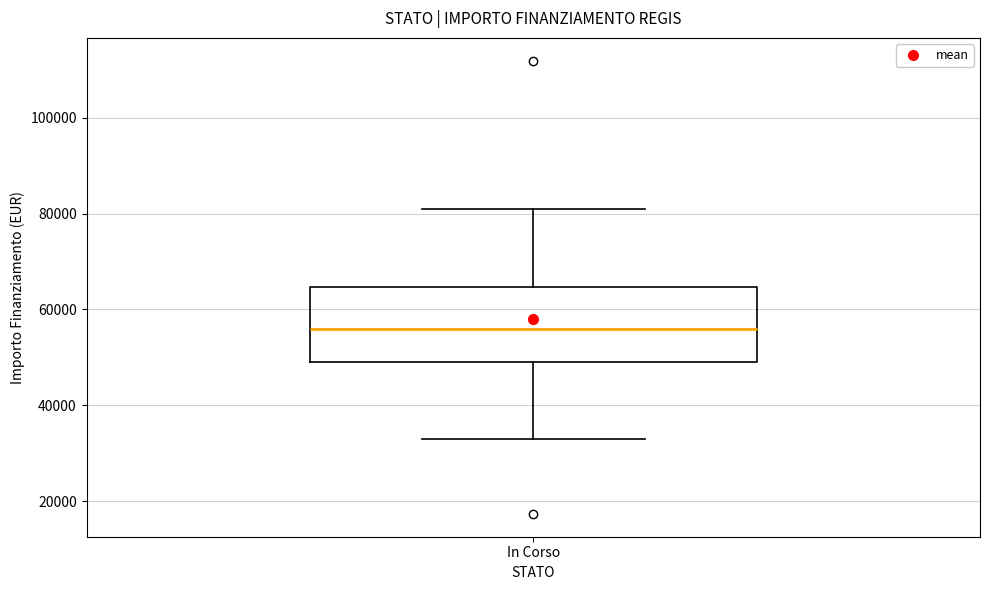

Read this box plot against the y-axis: the position of the median line, the range covered by the box, and the ends of both whiskers. The values are not printed on the chart, so give them approximately, as read against the axis.

median 56000, box 50000 to 64000, whiskers 32000 to 80000